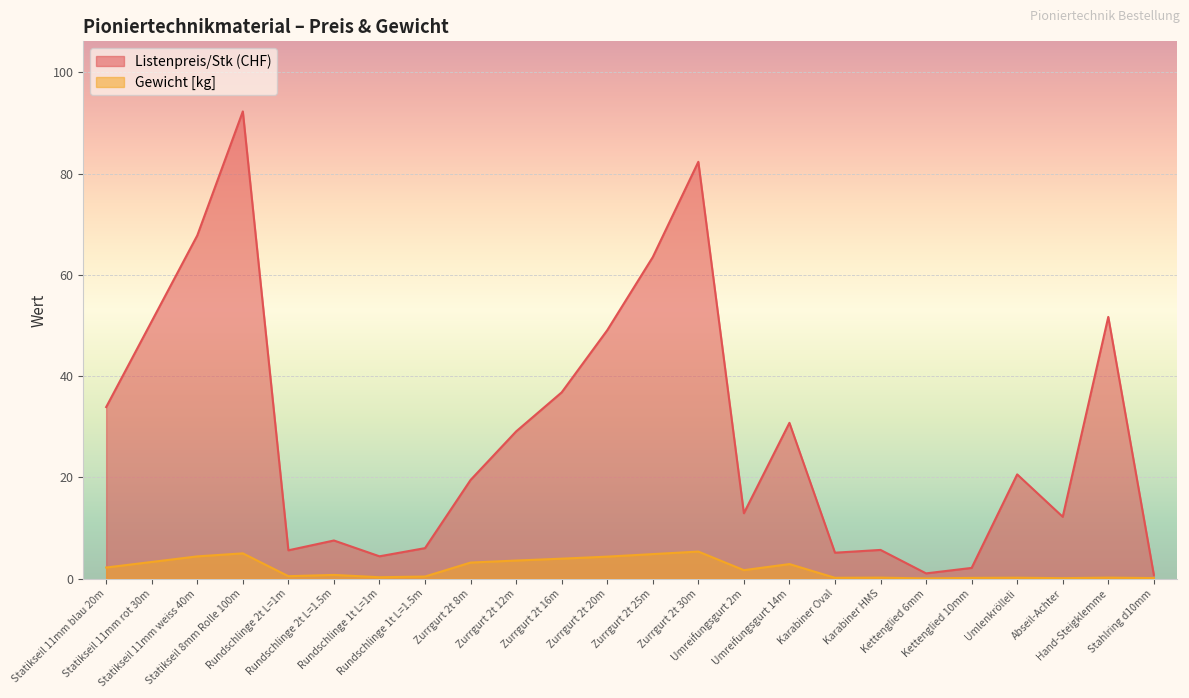

At which category does Listenpreis/Stk reach its first local peak?

Statikseil 8mm Rolle 100m